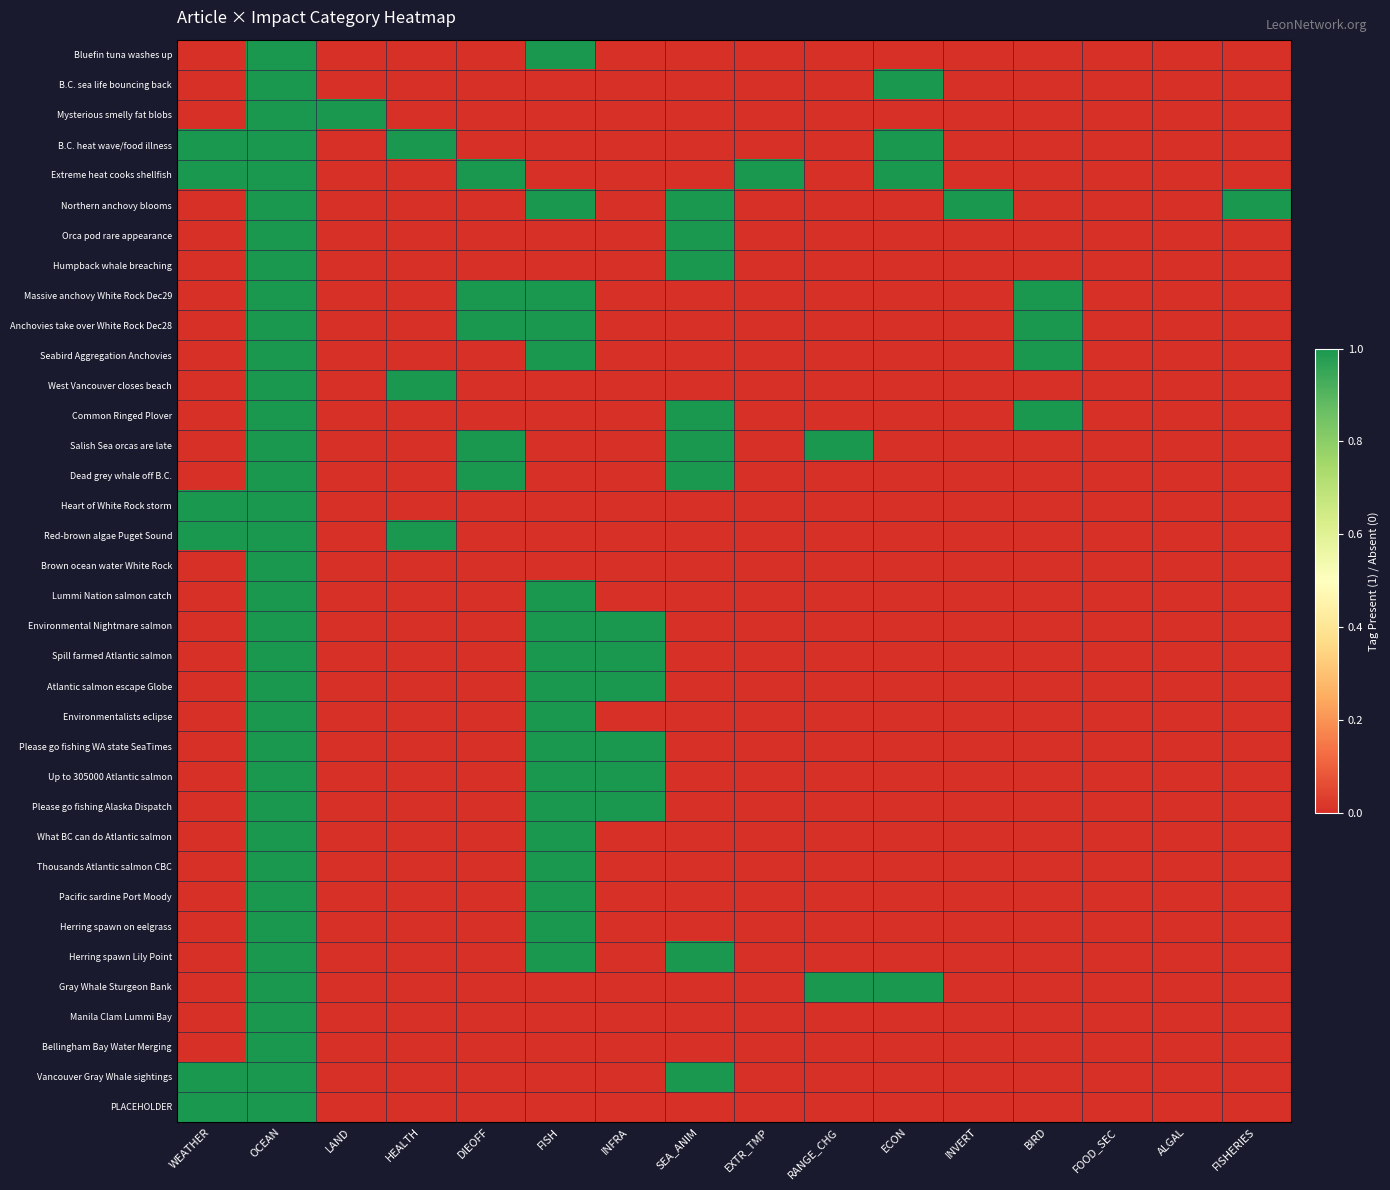

List the series in order of their peak value, lowest first.

Bluefin tuna washes up, B.C. sea life bouncing back, Mysterious smelly fat blobs, B.C. heat wave/food illness, Extreme heat cooks shellfish, Northern anchovy blooms, Orca pod rare appearance, Humpback whale breaching, Massive anchovy White Rock Dec29, Anchovies take over White Rock Dec28, Seabird Aggregation Anchovies, West Vancouver closes beach, Common Ringed Plover, Salish Sea orcas are late, Dead grey whale off B.C., Heart of White Rock storm, Red-brown algae Puget Sound, Brown ocean water White Rock, Lummi Nation salmon catch, Environmental Nightmare salmon, Spill farmed Atlantic salmon, Atlantic salmon escape Globe, Environmentalists eclipse, Please go fishing WA state SeaTimes, Up to 305000 Atlantic salmon, Please go fishing Alaska Dispatch, What BC can do Atlantic salmon, Thousands Atlantic salmon CBC, Pacific sardine Port Moody, Herring spawn on eelgrass, Herring spawn Lily Point, Gray Whale Sturgeon Bank, Manila Clam Lummi Bay, Bellingham Bay Water Merging, Vancouver Gray Whale sightings, PLACEHOLDER